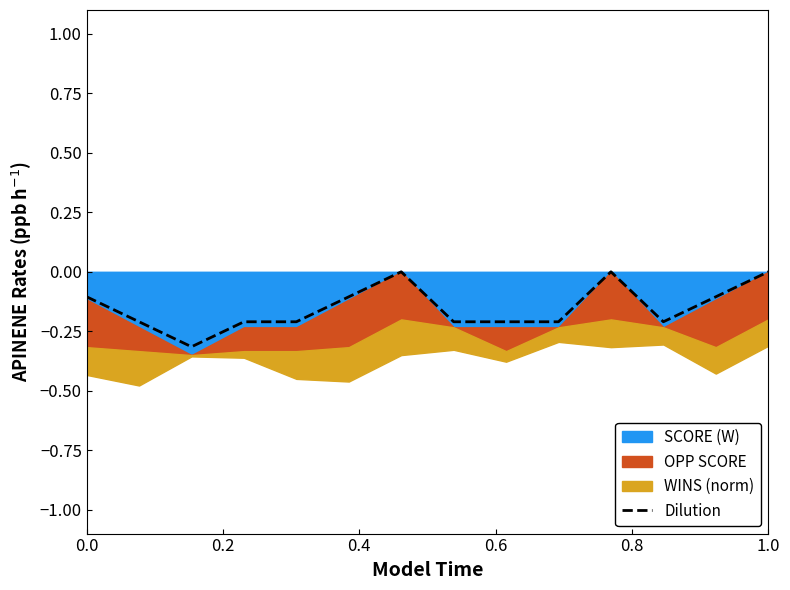

The Dilution series shows -0.1 at 0.0. True or false?

True